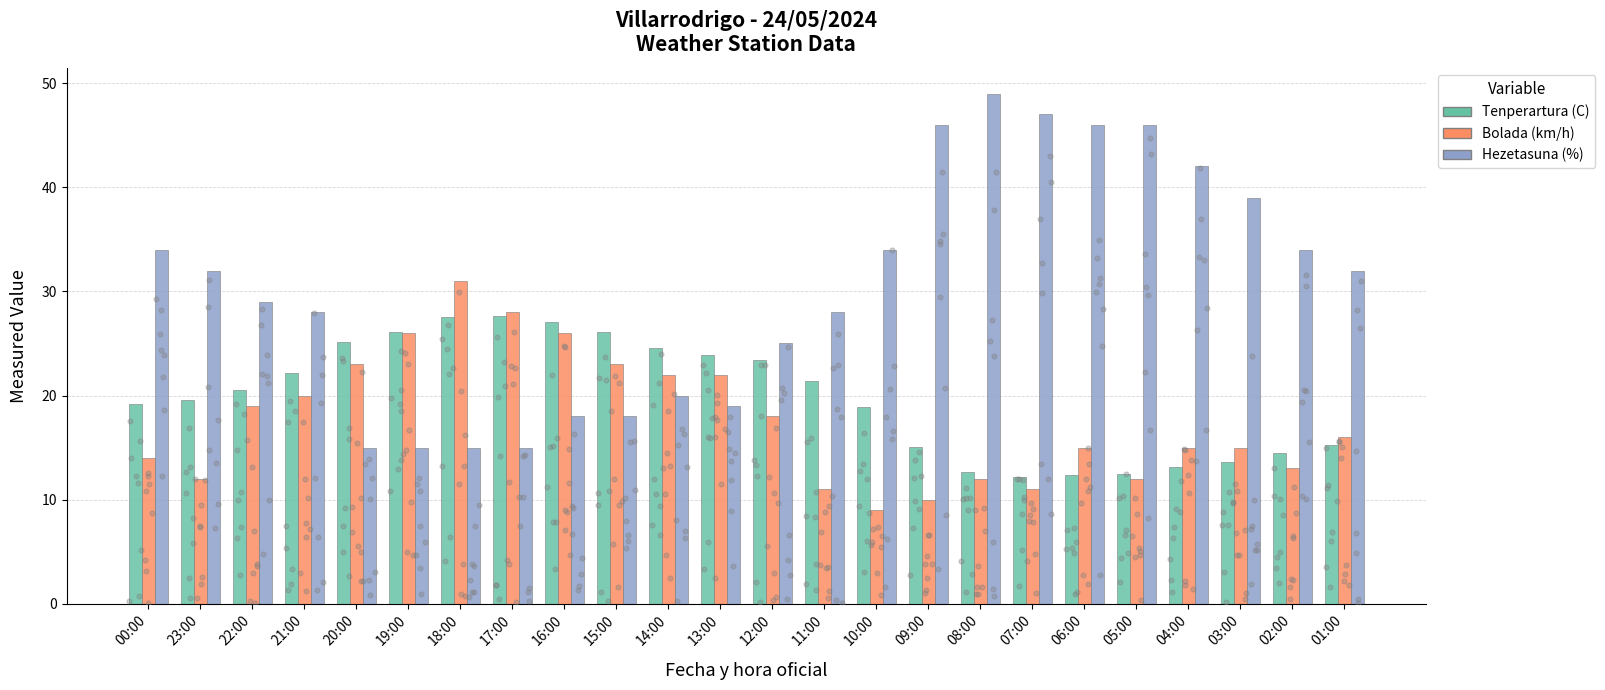

Which series reaches the maximum Y coordinate?

Hezetasuna (%)